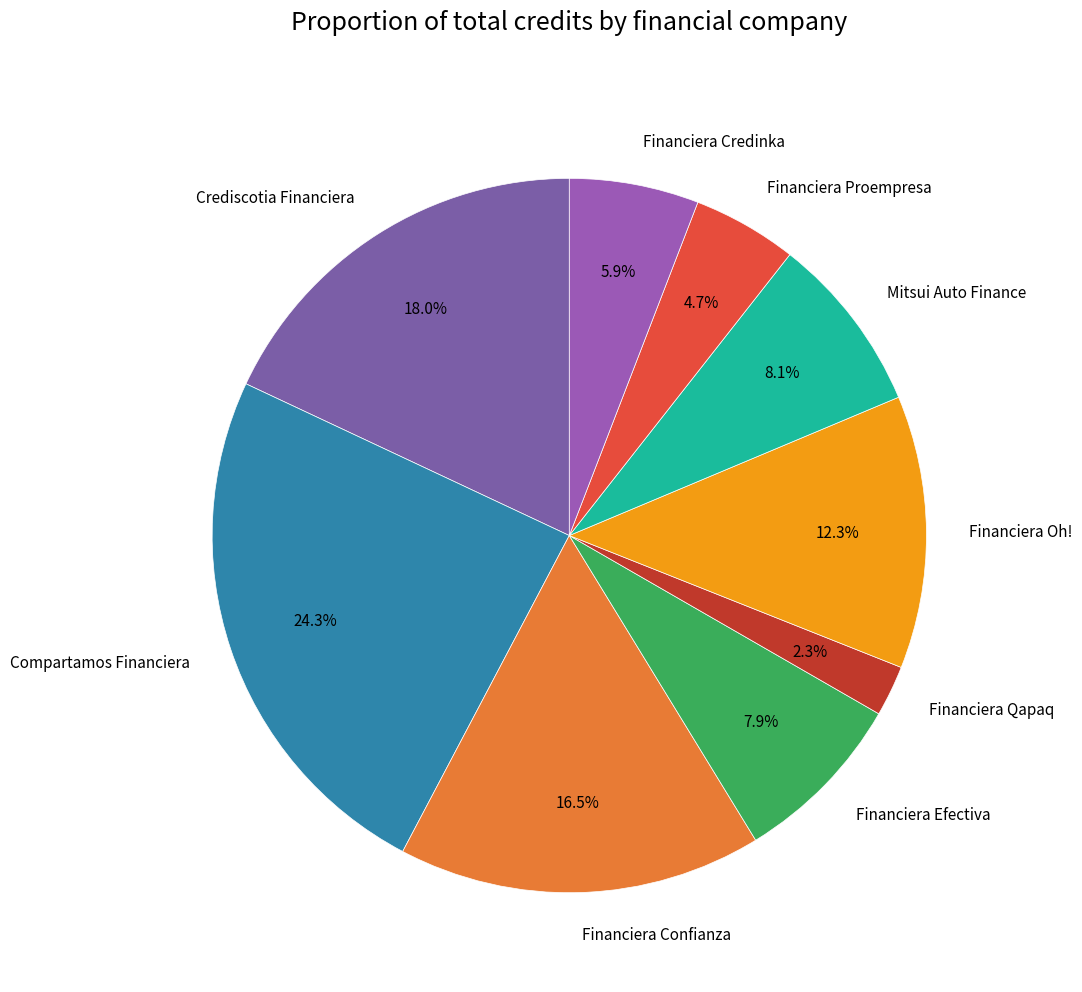

Does Financiera Oh! account for over 50% of the chart?

No